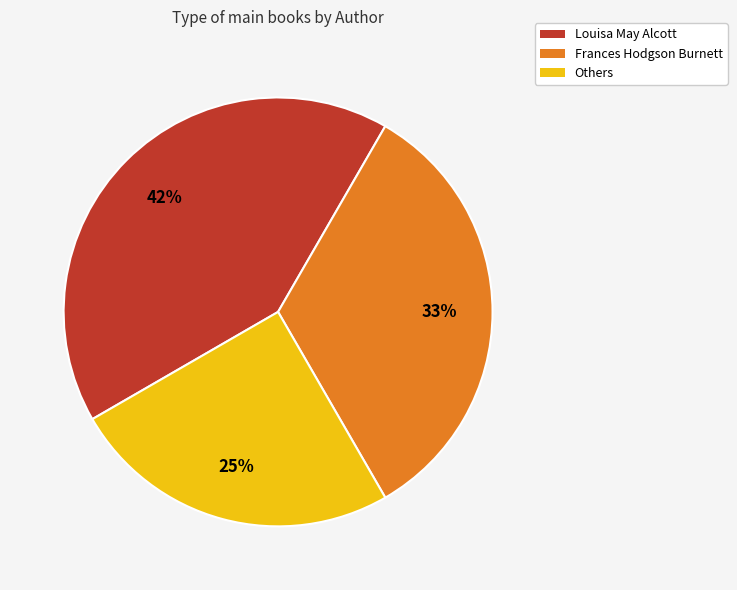

To the nearest percent, what percentage of the pie is Louisa May Alcott?

42%